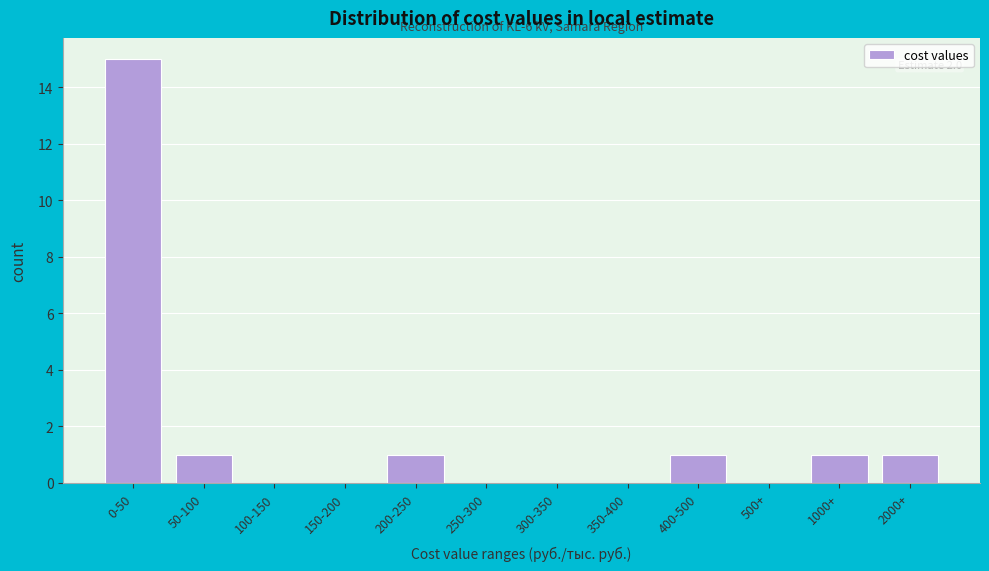

Reading right to left, extract all data points from this chart.

2000+=1	1000+=1	500+=0	400-500=1	350-400=0	300-350=0	250-300=0	200-250=1	150-200=0	100-150=0	50-100=1	0-50=15